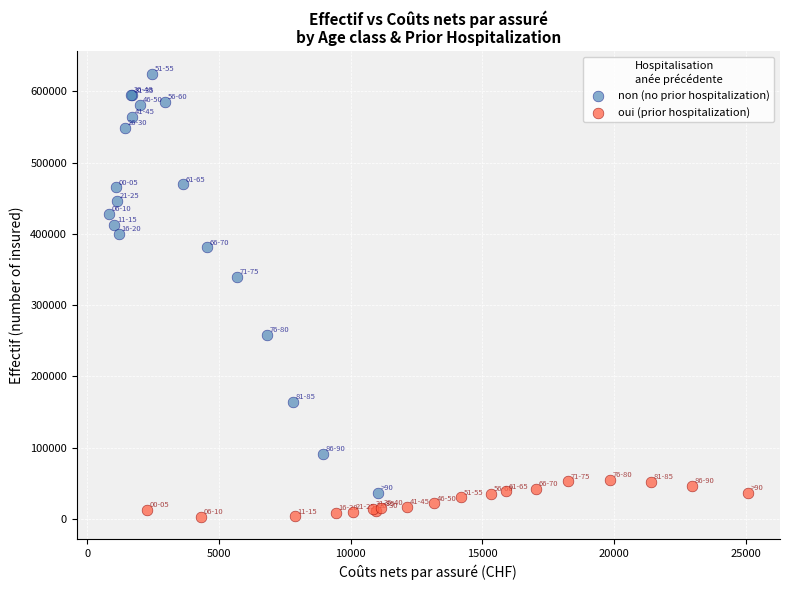

Which series reaches the minimum Y coordinate?

oui (prior hospitalization)